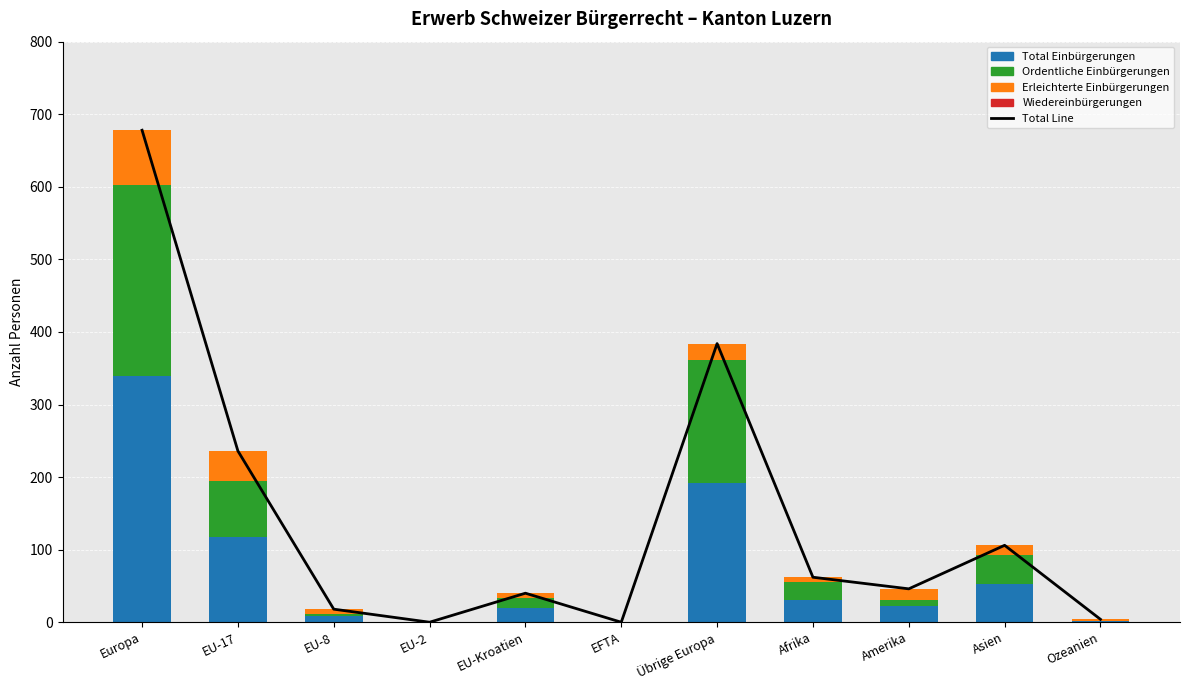

Reading right to left, what are all the values shown in this chart?

Total Line: 4	106	46	62	384	0	40	0	18	236	678
Total Einbürgerungen: 2	53	23	31	192	0	20	0	9	118	339
Ordentliche Einbürgerungen: 0	40	7	24	170	0	14	0	3	76	263
Erleichterte Einbürgerungen: 2	13	16	7	22	0	6	0	6	42	76
Wiedereinbürgerungen: 0	0	0	0	0	0	0	0	0	0	0